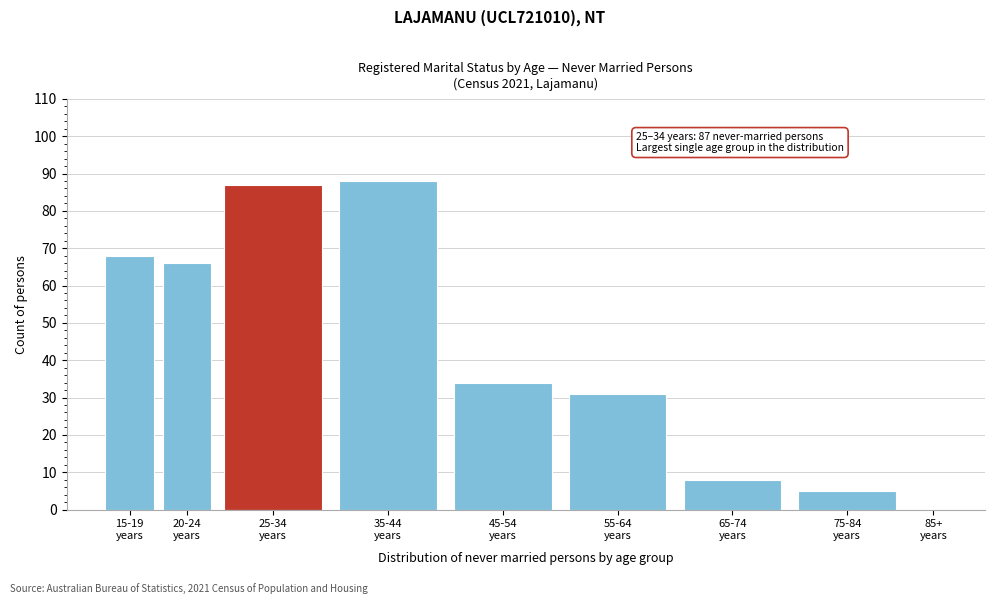

What is the maximum value shown in the chart?

88